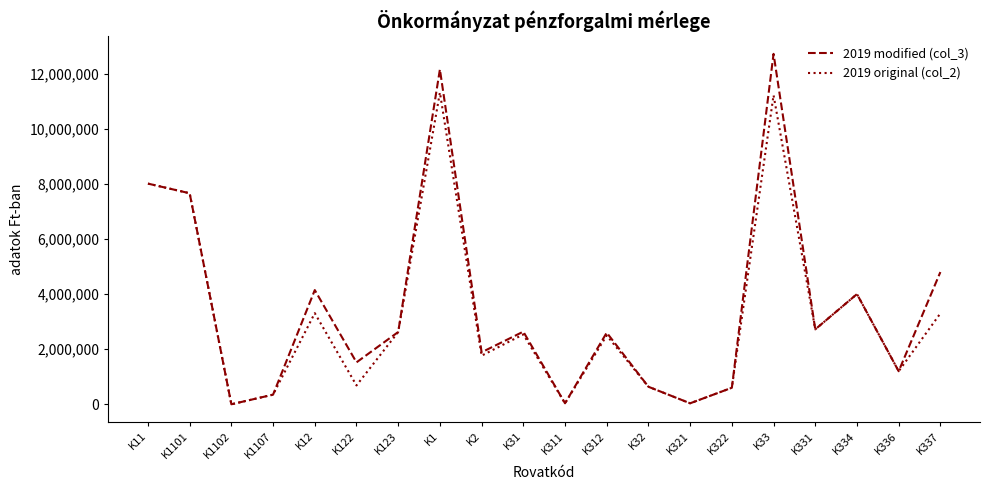

True or false: 2019 original (col_2) has a value of 1200000 at K336.

True